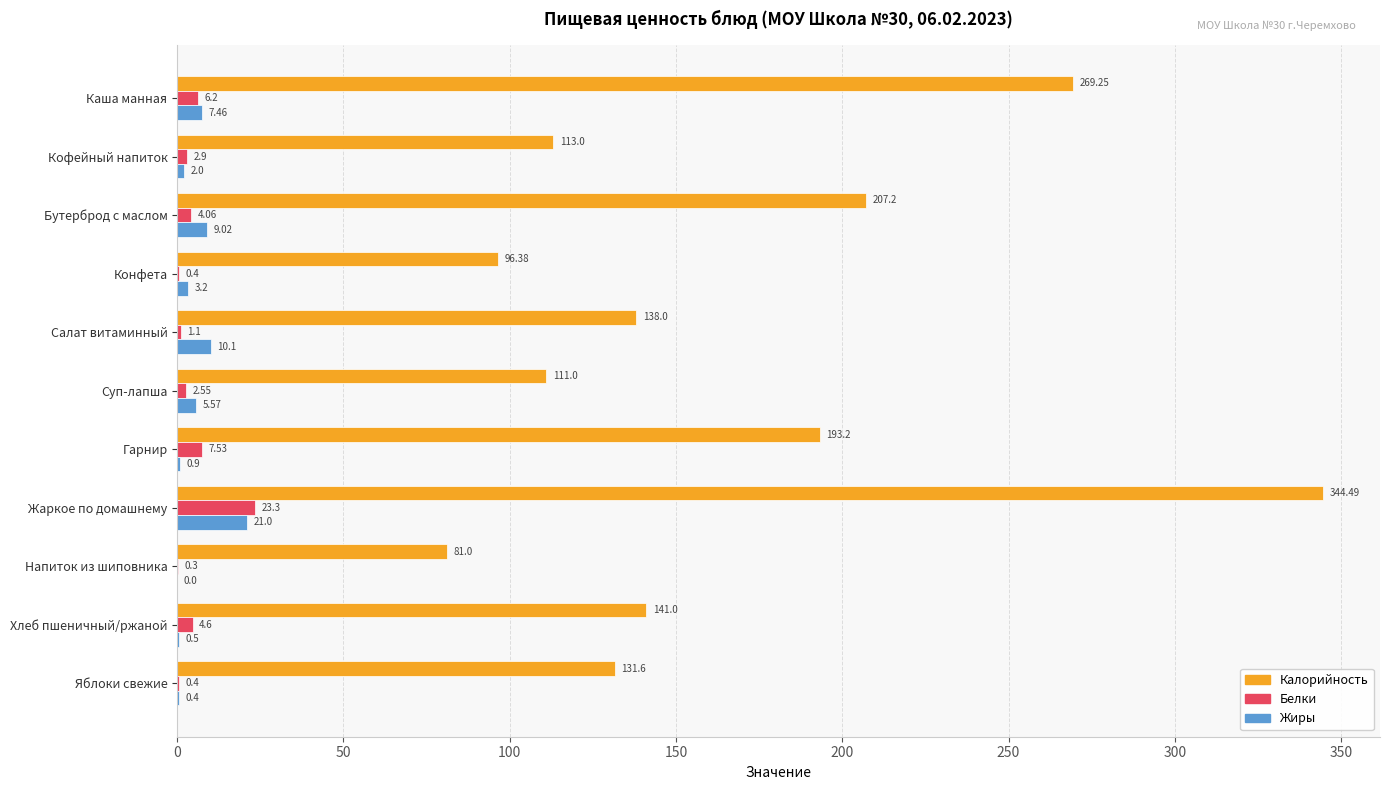

What are all the series names shown in the legend?

Калорийность, Белки, Жиры